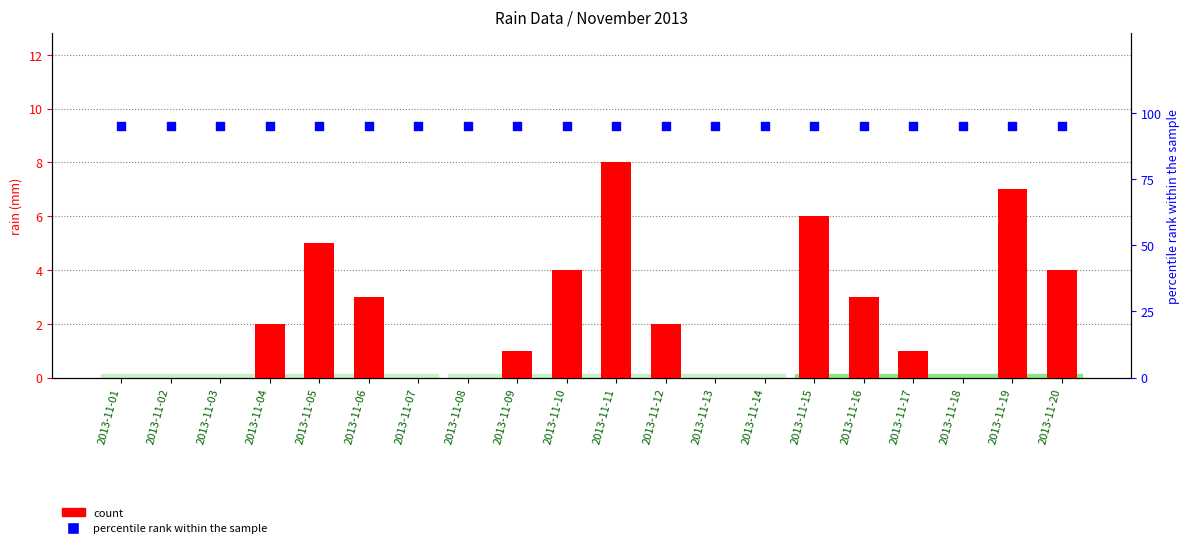

Which series has the widest spread of Y values?

count